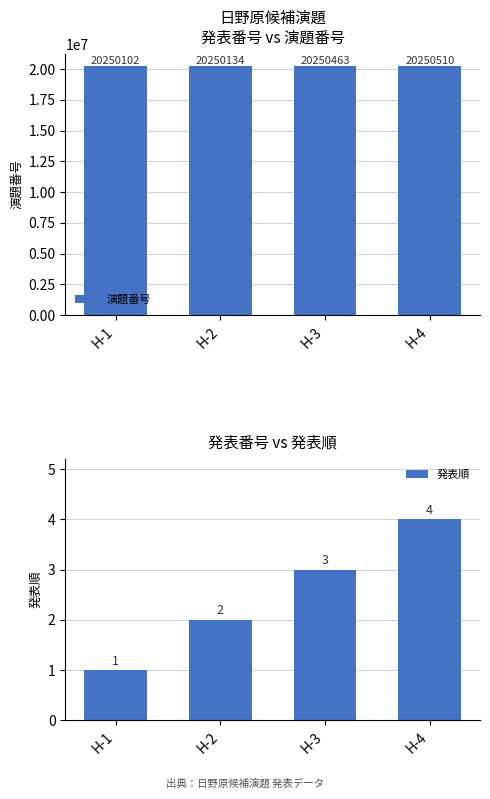

How many distinct data groups are displayed?

2